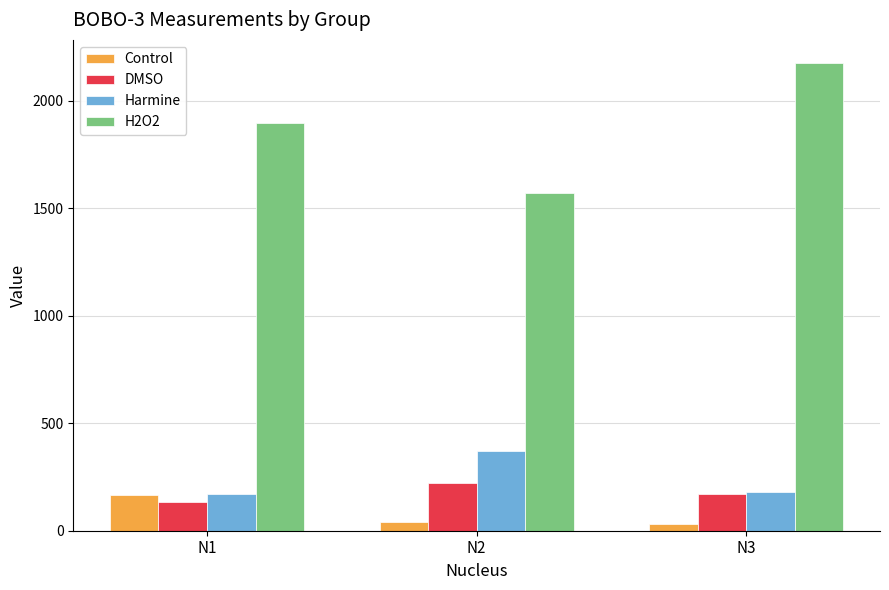

What is the average value of the Control series?

78.7